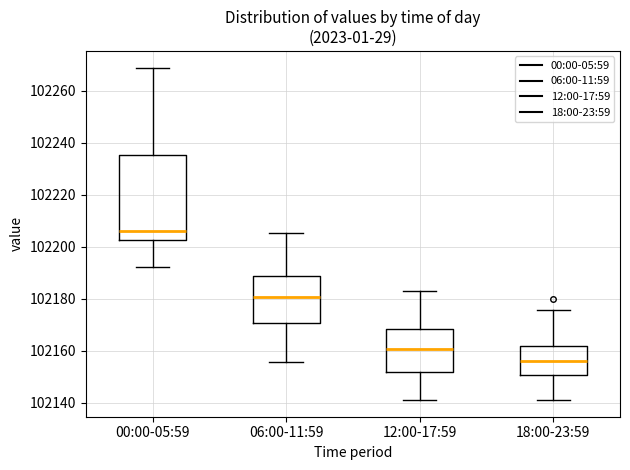

Reading left to right, transcribe this box plot: for each box, give where its median line is, the range the box spans, and where its two whiskers end, as read against the y-axis. The values are not printed on the chart, so give them approximately, as read against the axis.

00:00-05:59: median 102206, box 102202 to 102236, whiskers 102192 to 102268
06:00-11:59: median 102180, box 102170 to 102188, whiskers 102156 to 102206
12:00-17:59: median 102160, box 102152 to 102168, whiskers 102142 to 102184
18:00-23:59: median 102156, box 102150 to 102162, whiskers 102142 to 102176